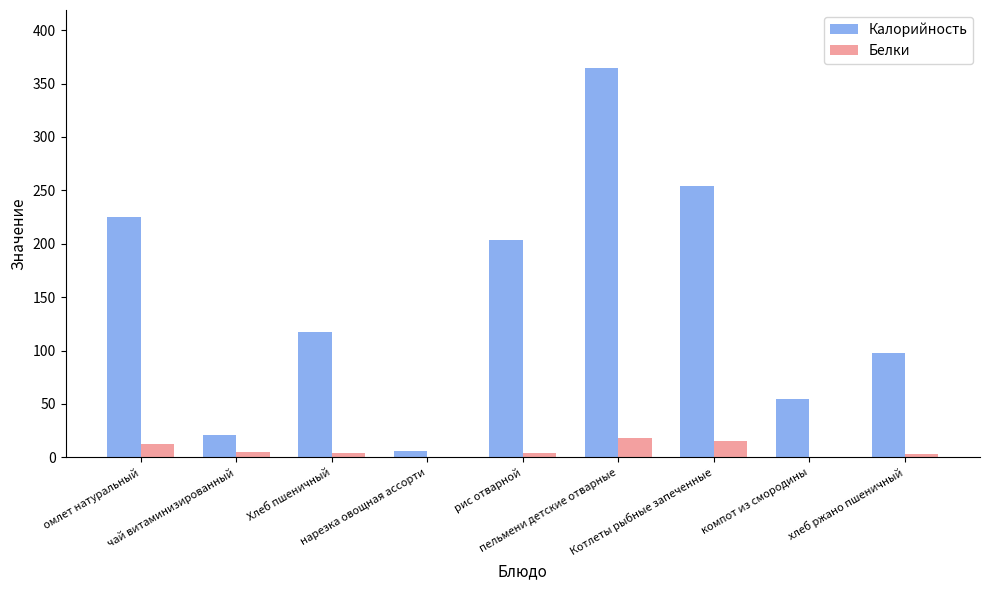

What are all the series names shown in the legend?

Калорийность, Белки